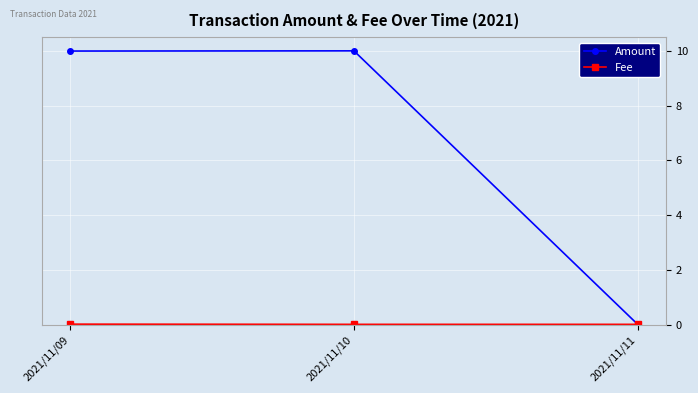

Is this an area chart (filled region under the line)?

No